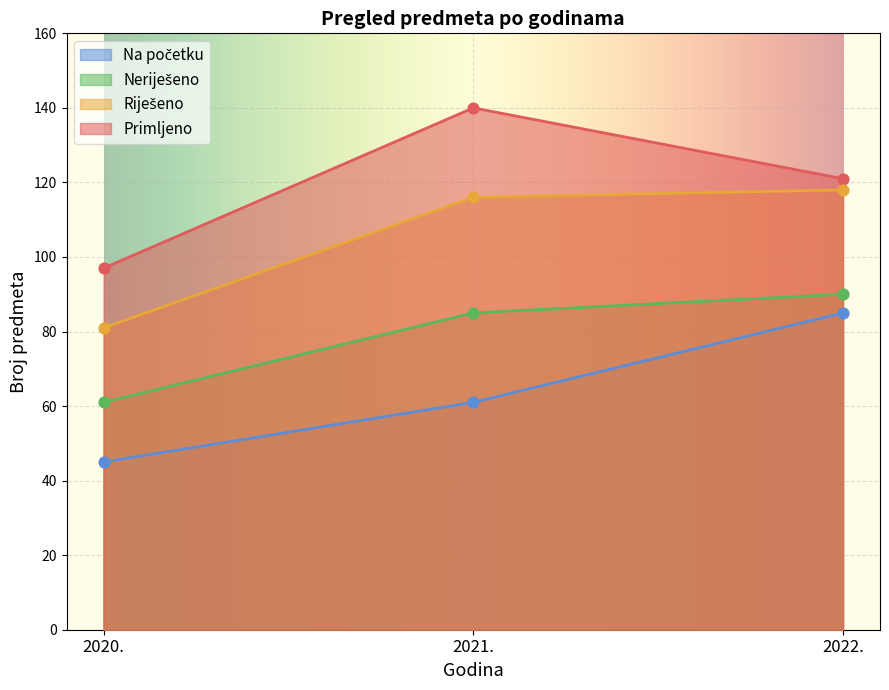

At which category is the sum across all series the highest?

2022.